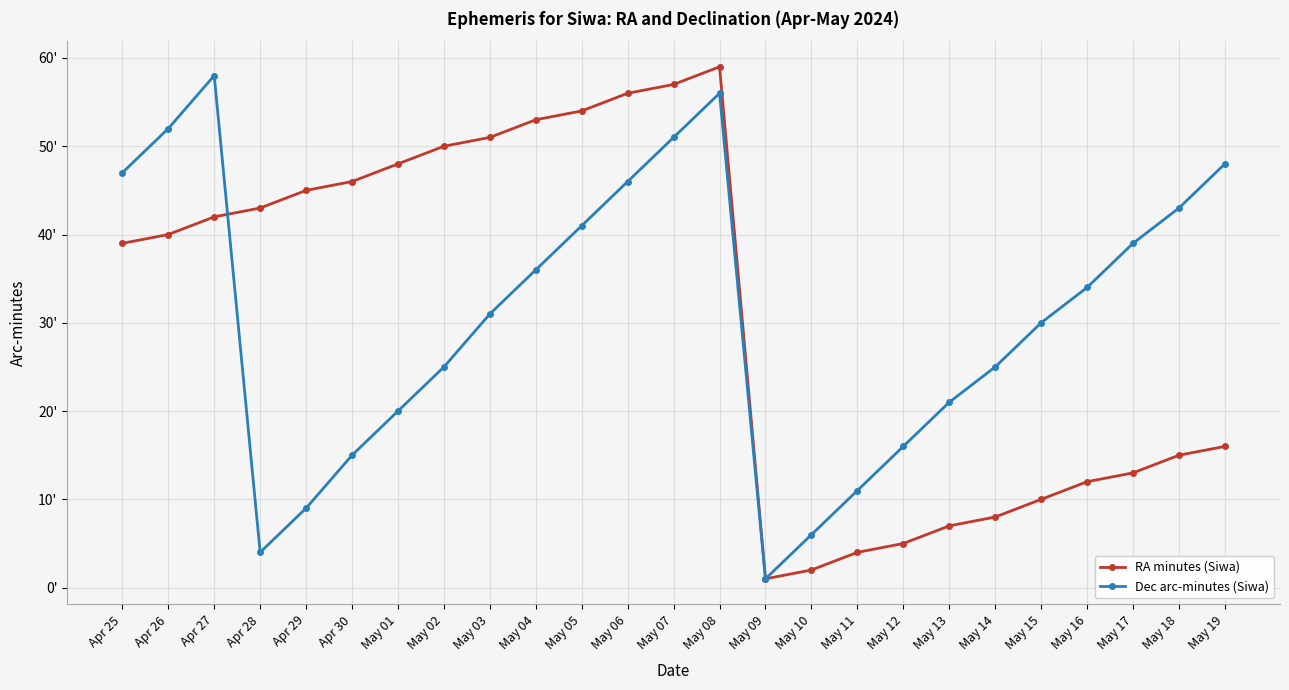

The RA minutes (Siwa) series shows 1 at May 09. True or false?

True